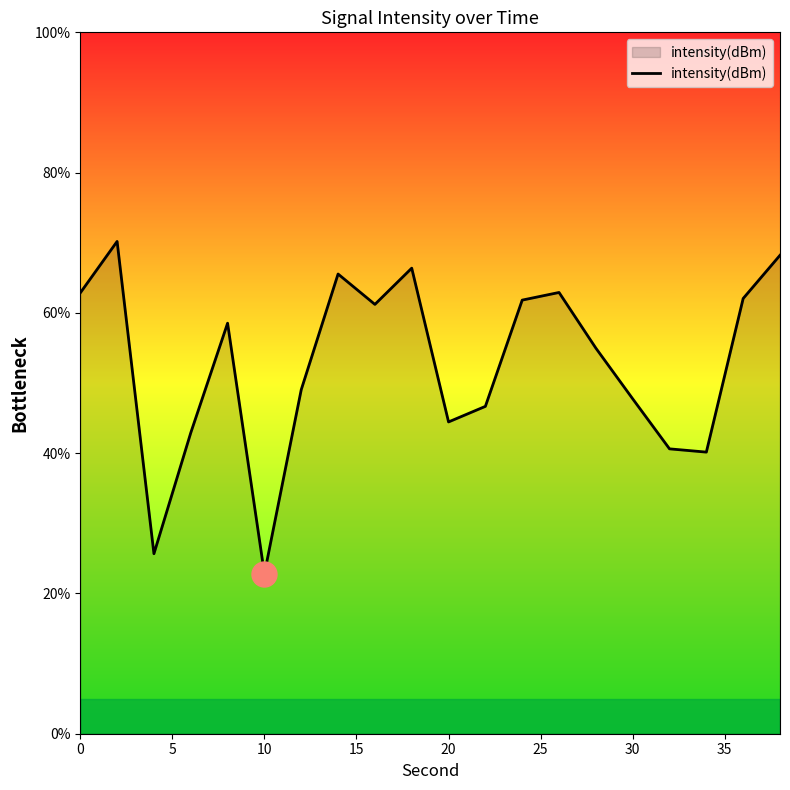

What is the difference between the maximum and minimum values?

47.4